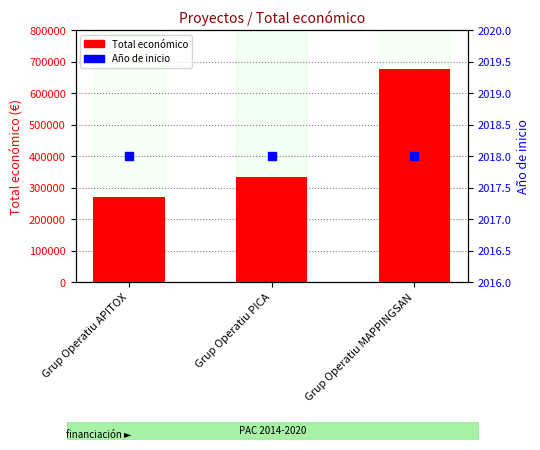

Which series reaches the minimum Y coordinate?

Año de inicio